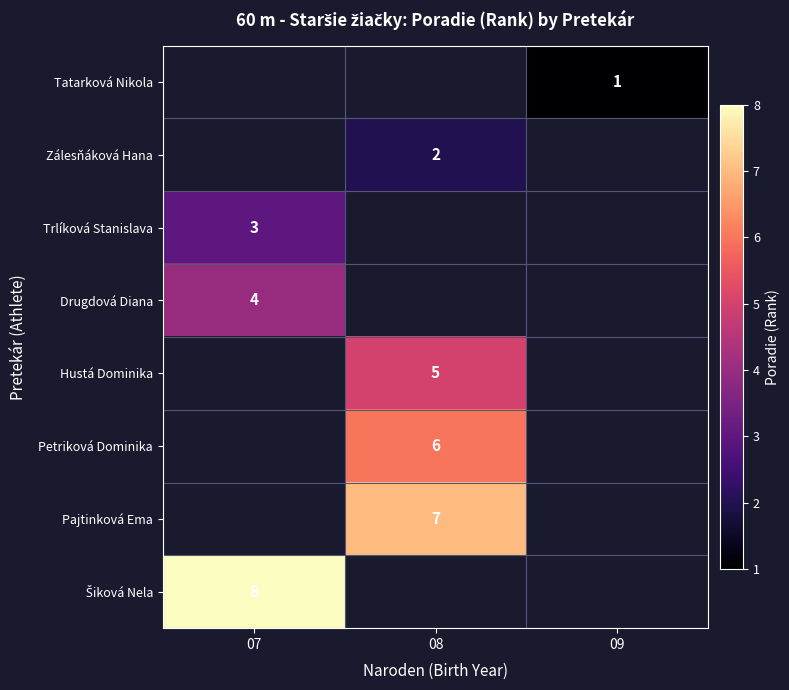

What is the greatest value displayed?

8.0